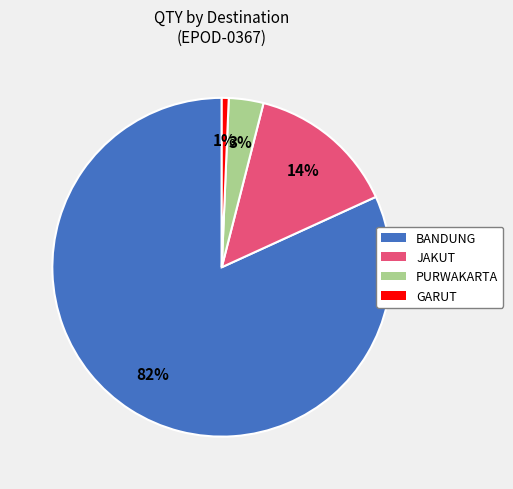

To the nearest percent, what is the average slice percentage?

25%